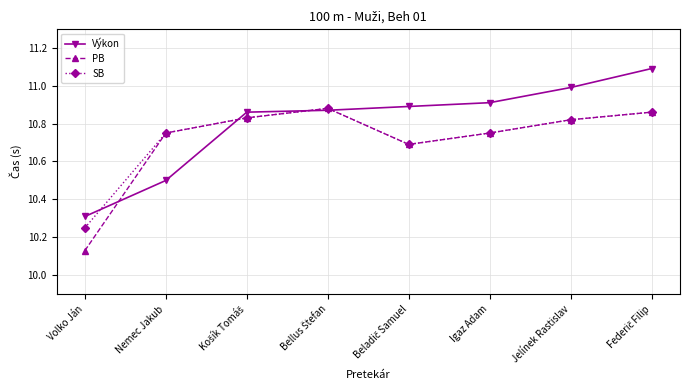

The value of Výkon at Igaz Adam is 5.1. True or false?

False